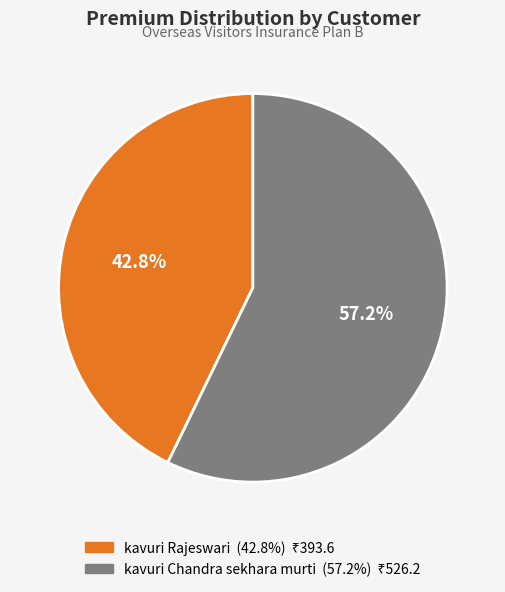

Is there a majority slice in this chart?

Yes